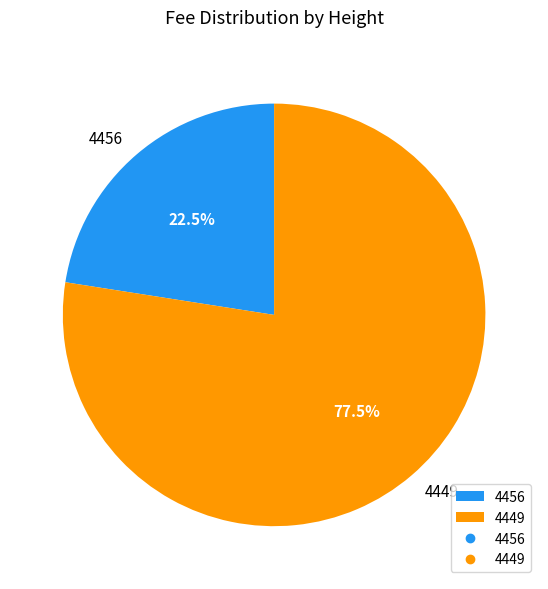

What percentage is NOT represented by 4456?

77.5%